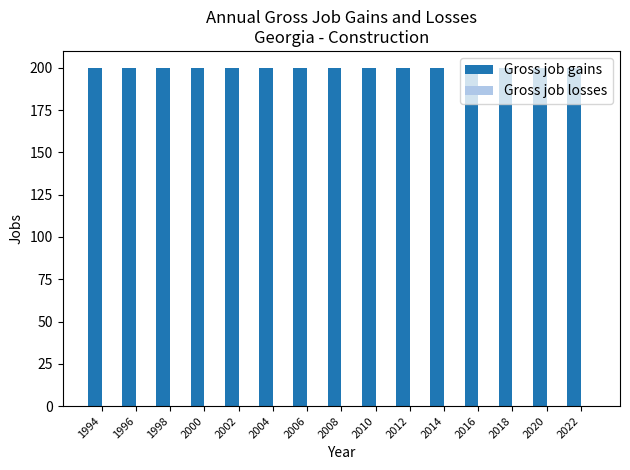

What are all the series names shown in the legend?

Gross job gains, Gross job losses